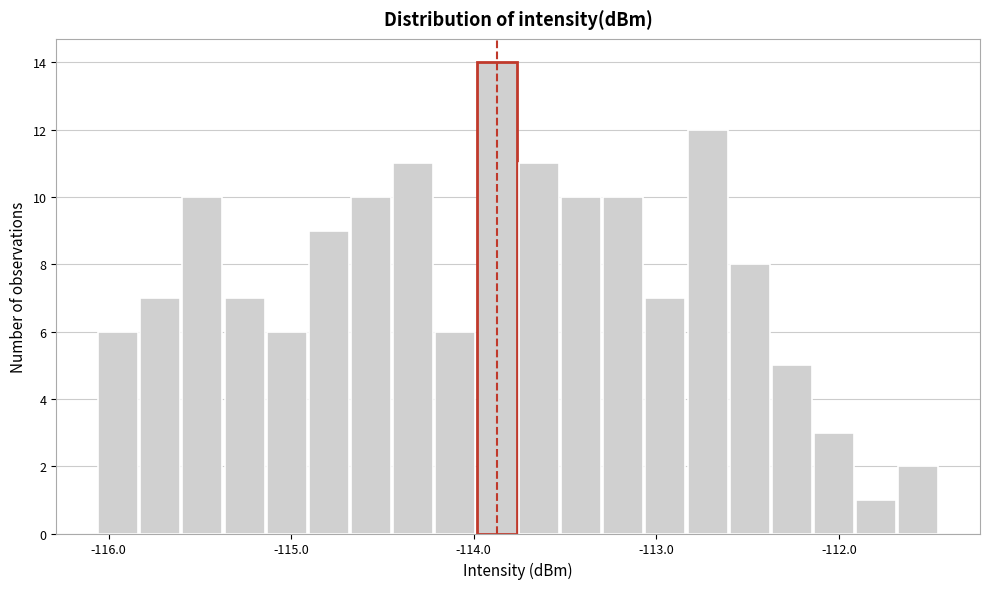

Around what value on the x-axis is the tallest bar? Give the approximate position of its centre, as read against the axis.

-113.9